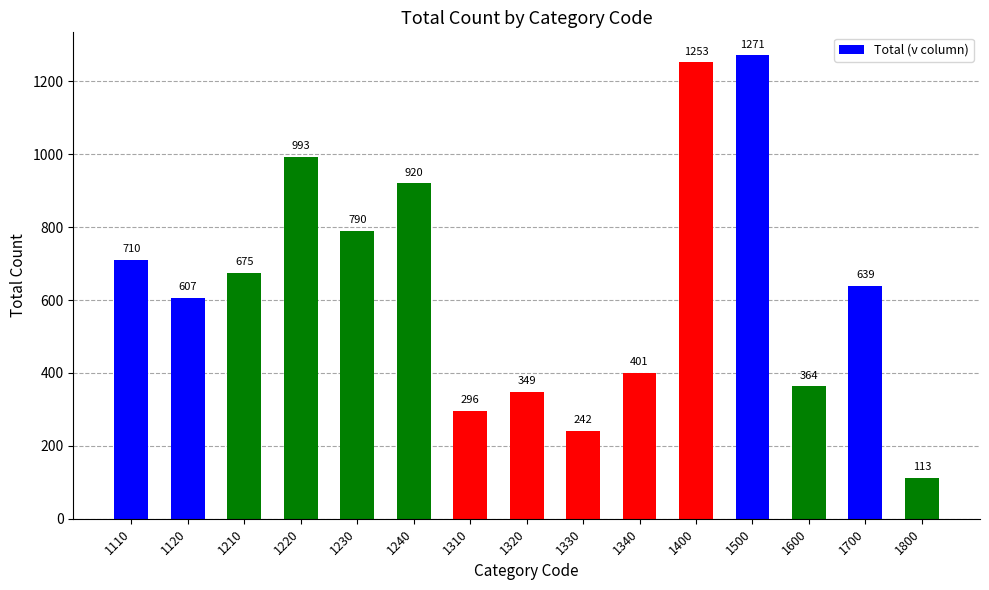

The chart shows a value of 627 at 1320. True or false?

False